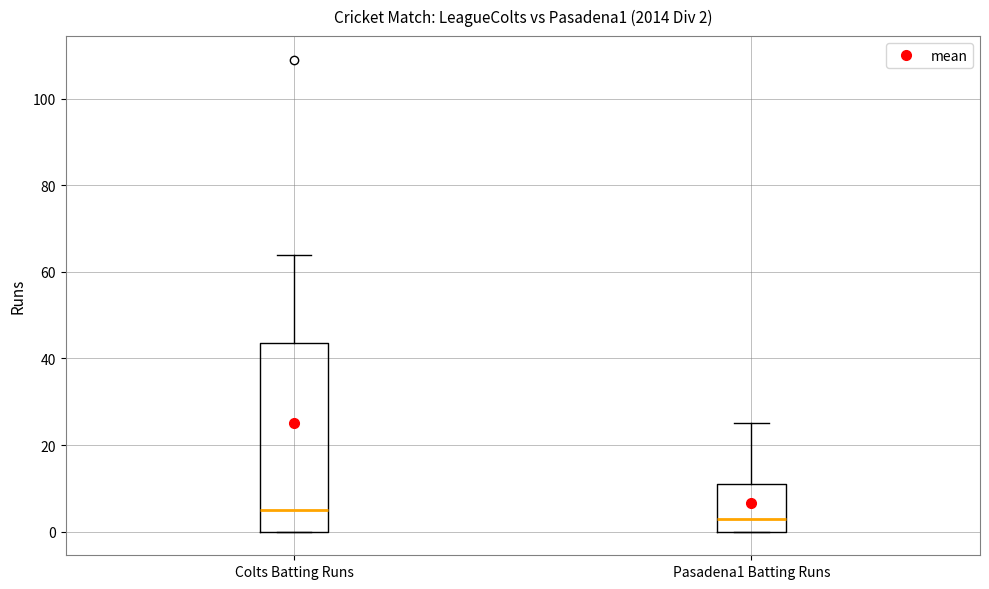

Which box is the tallest, from its lower edge to its upper edge?

Colts Batting Runs